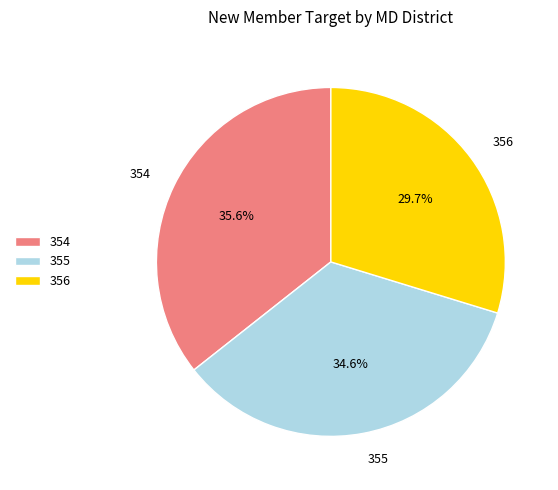

Between 355 and 356, which is larger?

355